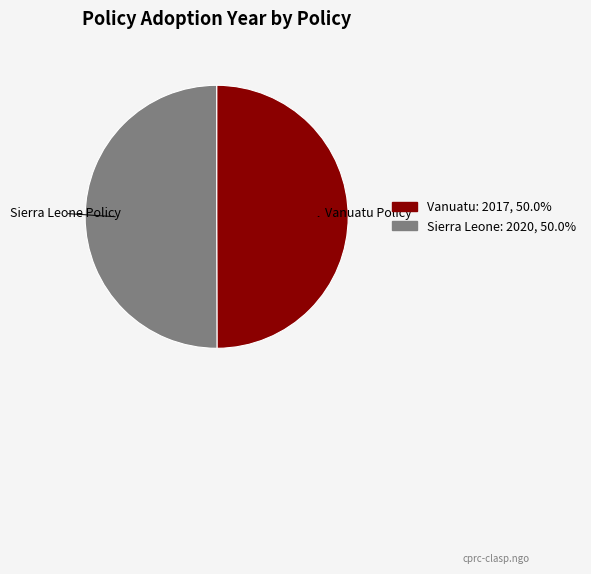

Combined, do Vanuatu Policy and Sierra Leone Policy account for over 50%?

Yes